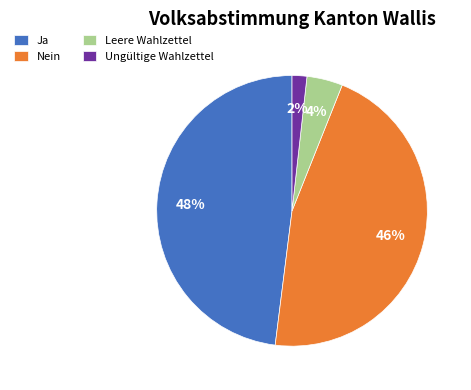

To the nearest percent, what is the difference between the Nein and Leere Wahlzettel slice percentages?

42%